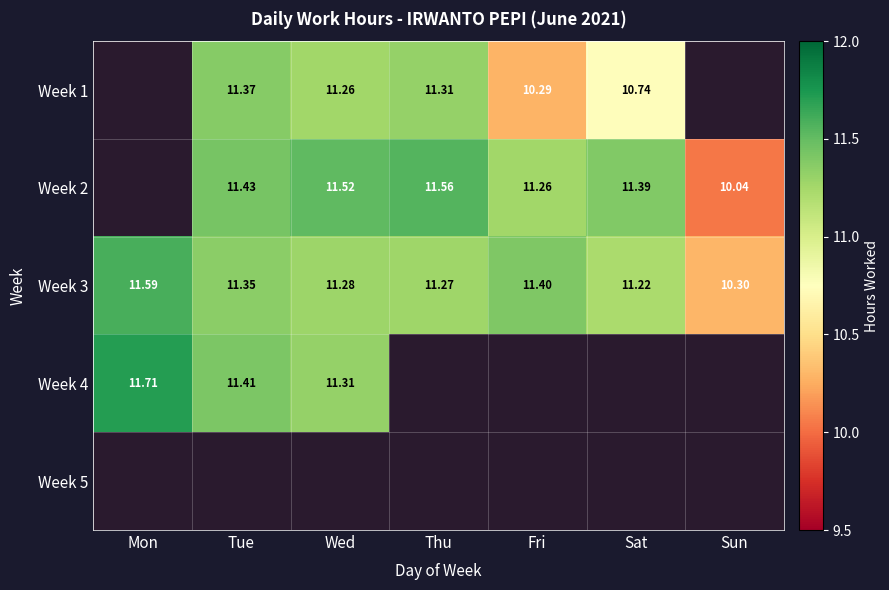

Between Wed and Thu, which is larger?

Thu